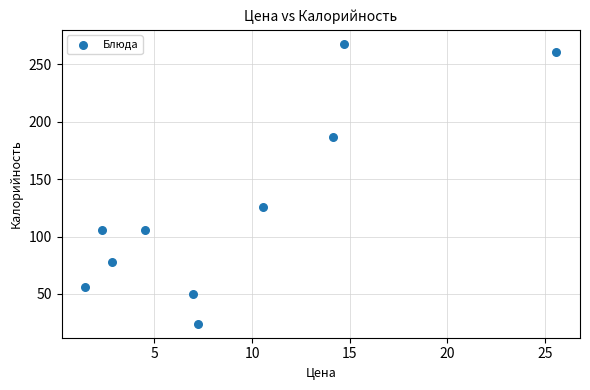

What is the average Y value?

126